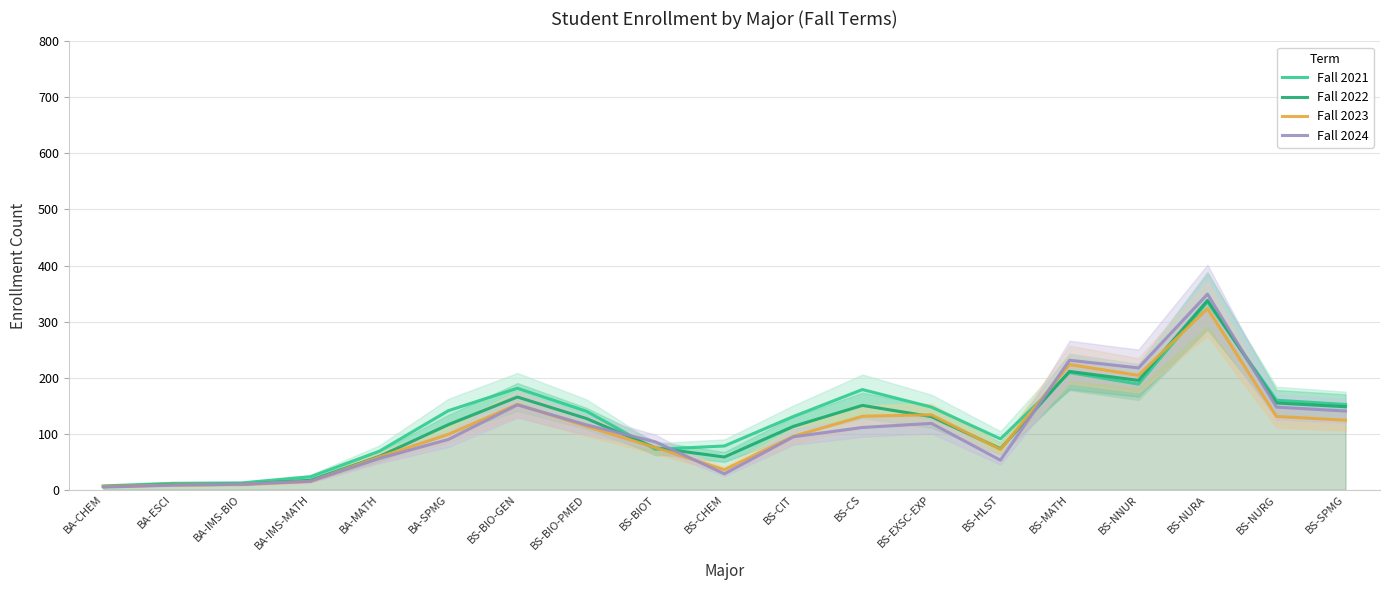

What position from the left is BA-SPMG?

6